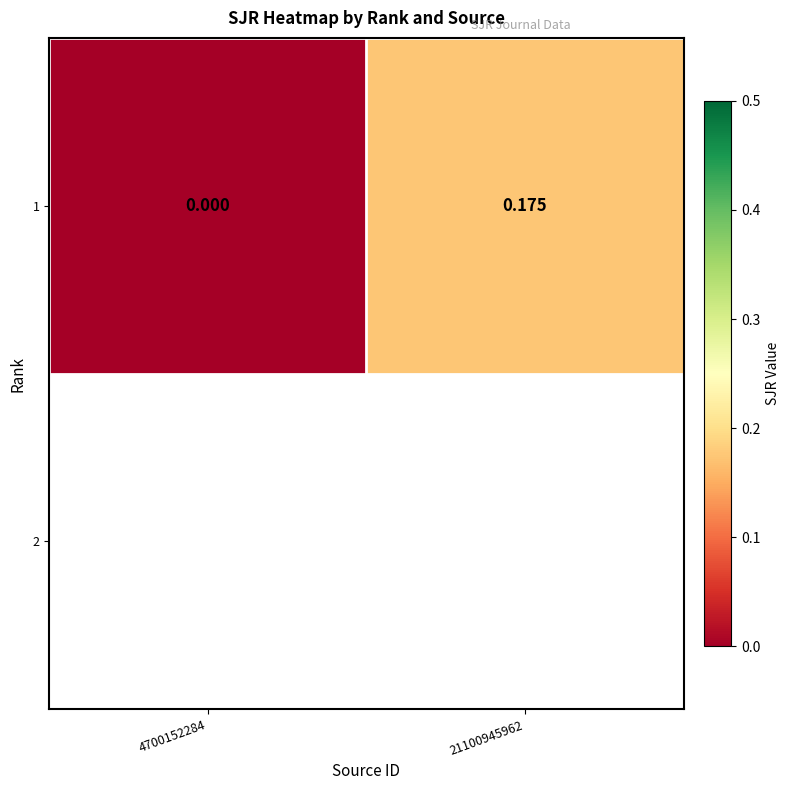

The chart shows a value of 0.0 at 4700152284. True or false?

True